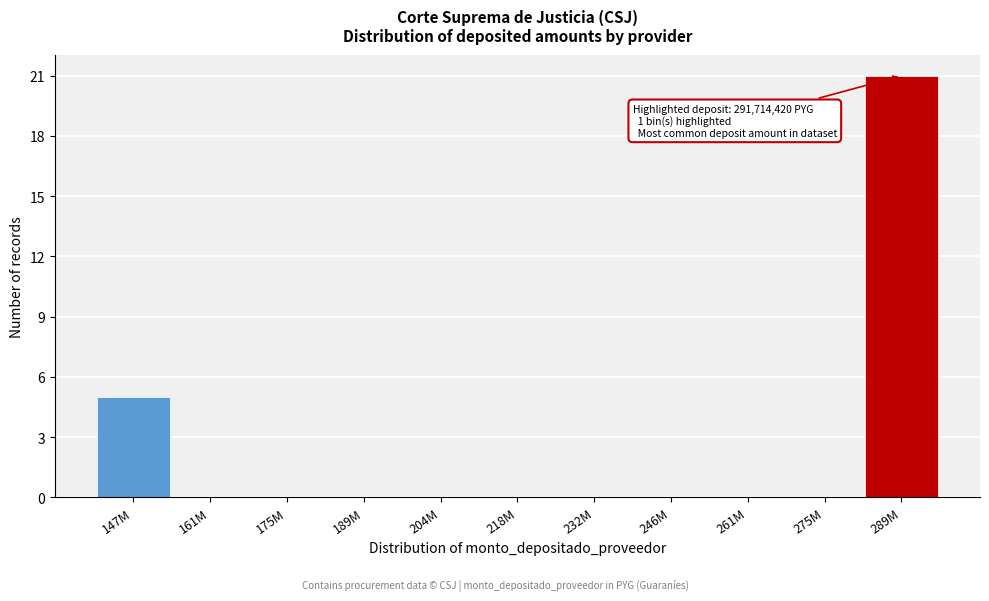

Reading left to right, extract all data points from this chart.

147M=5	161M=0	175M=0	189M=0	204M=0	218M=0	232M=0	246M=0	261M=0	275M=0	289M=21